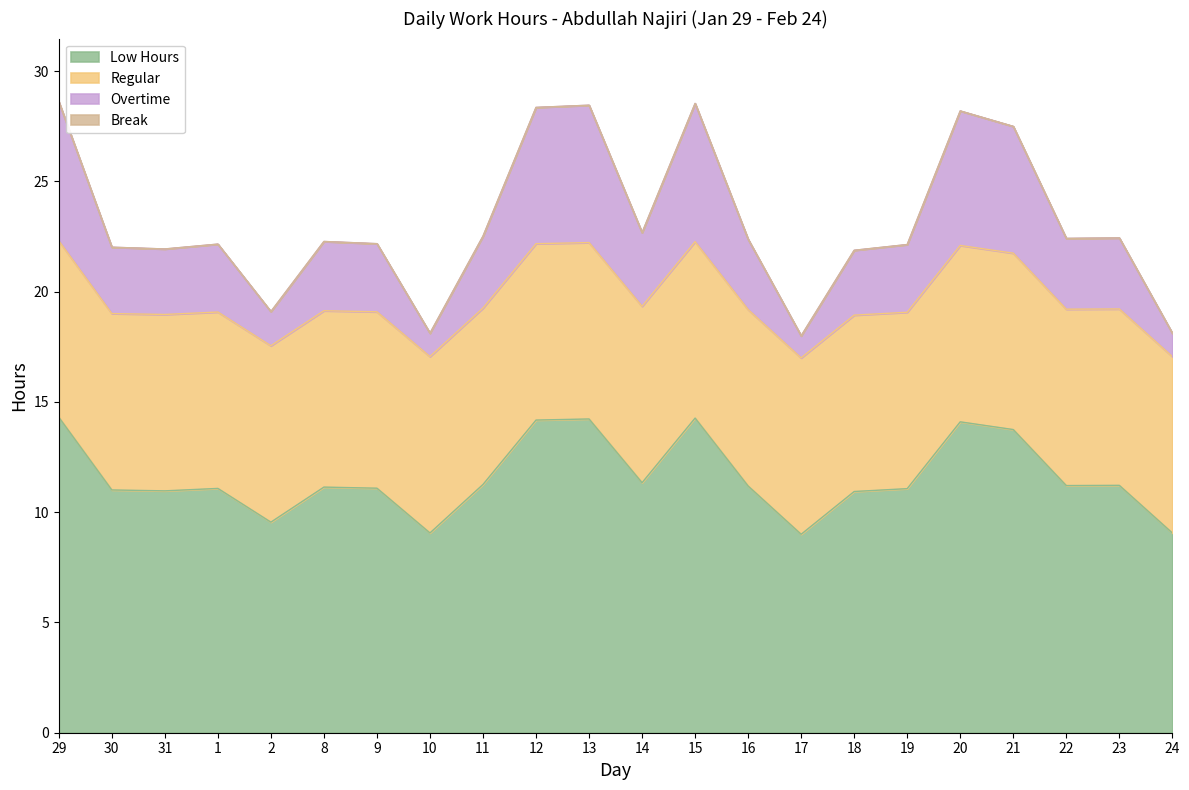

What is the average value of the Low Hours series?

11.6